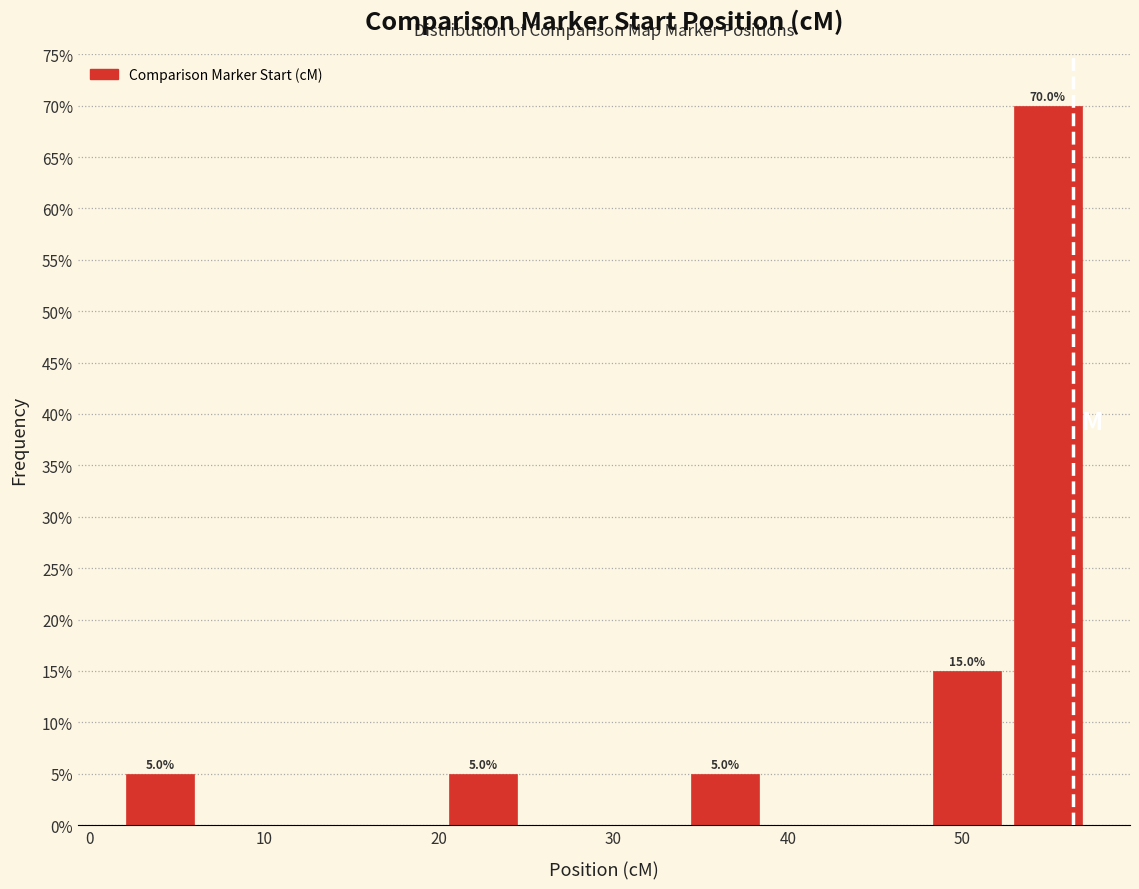

Which range on the x-axis has the tallest bar?

53 to 57